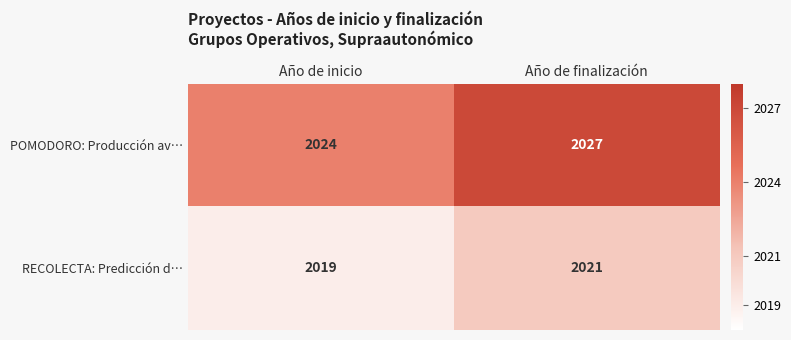

Reading left to right, extract all data points from this chart.

POMODORO: Producción av…: 2024	2027
RECOLECTA: Predicción d…: 2019	2021